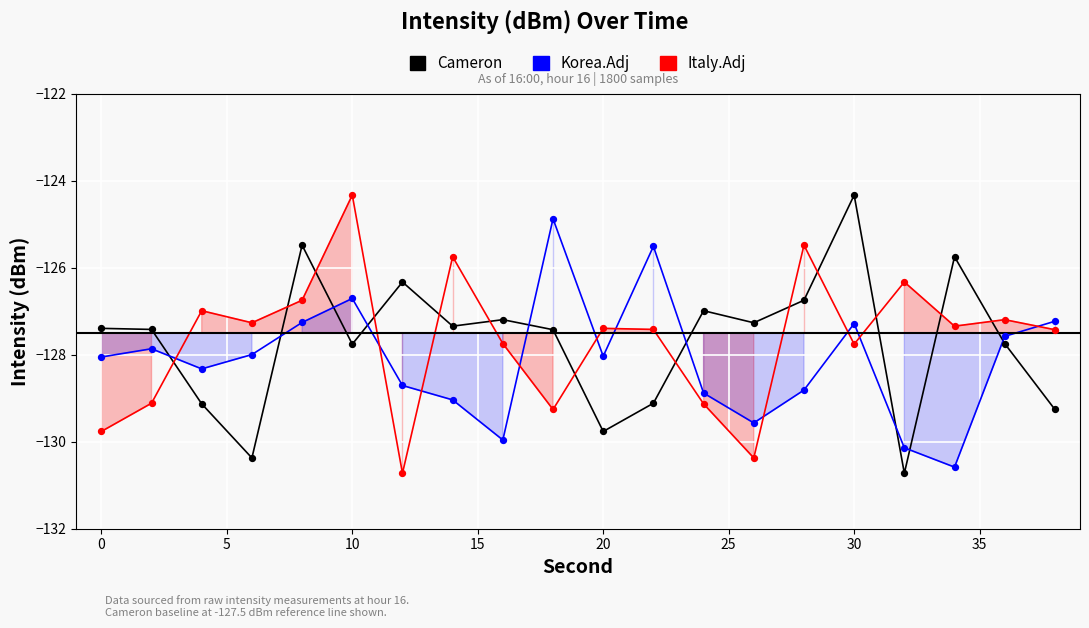

Which series contains the highest Y value?

Cameron